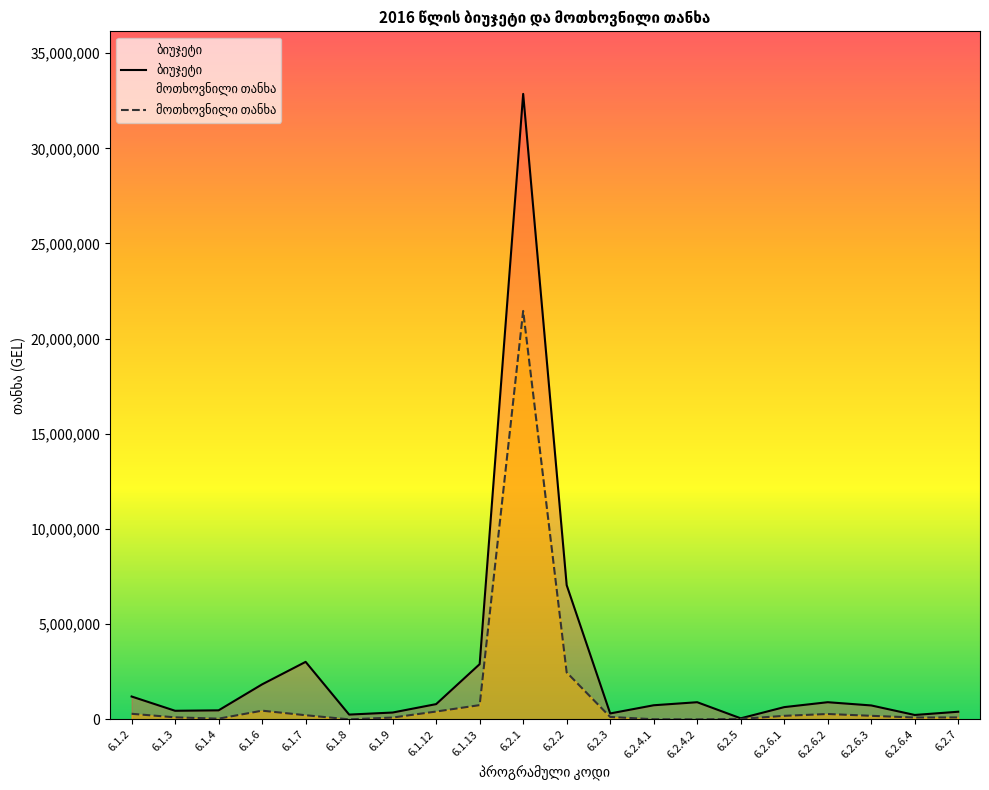

Reading left to right, transcribe all the data shown in this chart.

ბიუჯეტი: 6.1.2=1200000	6.1.3=450000	6.1.4=473200	6.1.6=1838900	6.1.7=3020000	6.1.8=250000	6.1.9=357900	6.1.12=800000	6.1.13=2900000	6.2.1=32860000	6.2.2=7050000	6.2.3=310000	6.2.4.1=740000	6.2.4.2=900000	6.2.5=54000	6.2.6.1=642000	6.2.6.2=900310	6.2.6.3=730390	6.2.6.4=230000	6.2.7=400000
მოთხოვნილი თანხა: 6.1.2=291763	6.1.3=105500	6.1.4=35261	6.1.6=455448	6.1.7=216200	6.1.8=0	6.1.9=94391	6.1.12=410349	6.1.13=747338	6.2.1=21456063	6.2.2=2465650	6.2.3=125600	6.2.4.1=5000	6.2.4.2=0	6.2.5=22000	6.2.6.1=184480	6.2.6.2=281420	6.2.6.3=185312	6.2.6.4=94983	6.2.7=100758